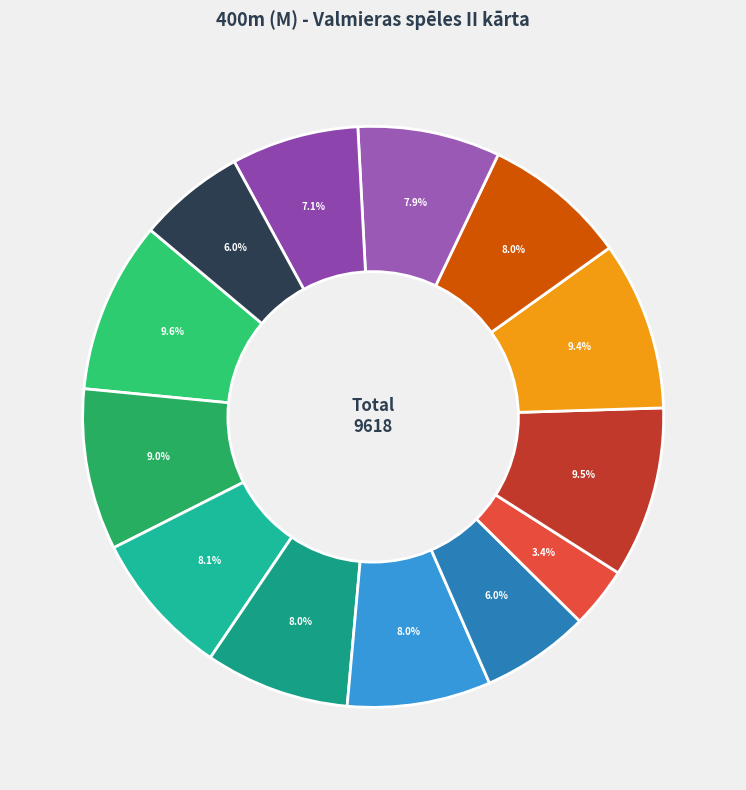

Is there a majority slice in this chart?

No